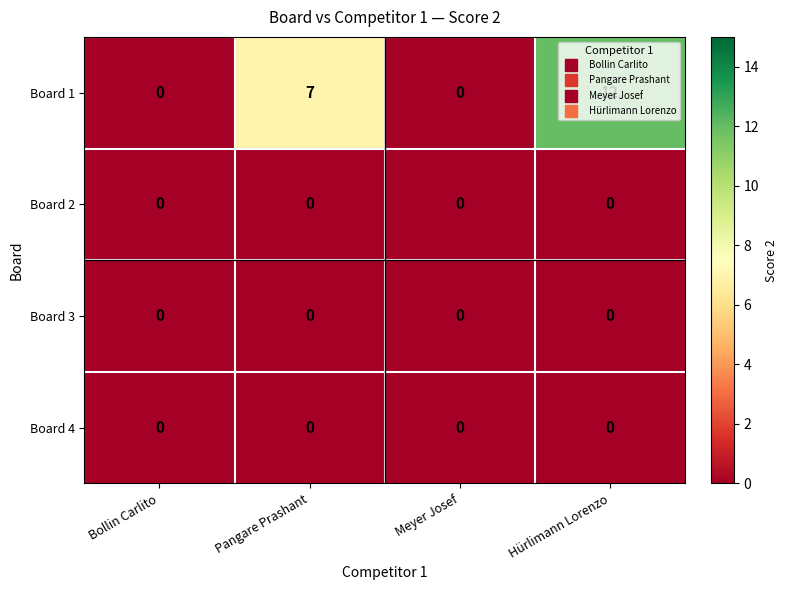

True or false: Board 4 has a value of 0 at Bollin Carlito.

True